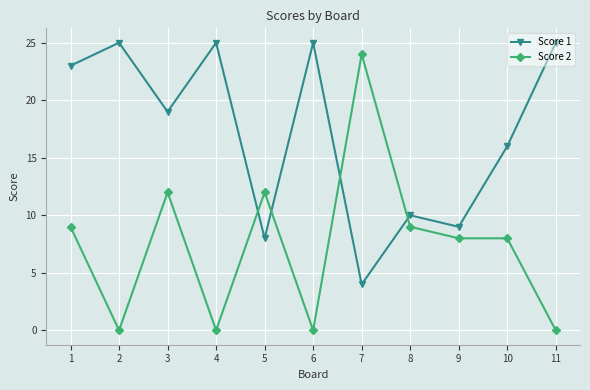

Does the chart have visible grid lines?

Yes